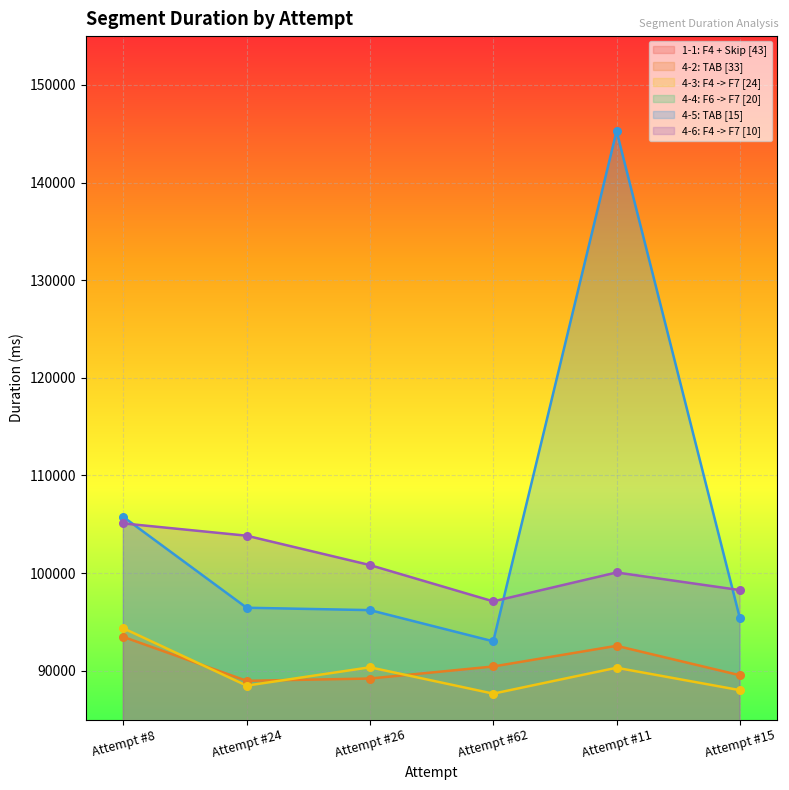

What is the total value across all series at Attempt #24?

476002